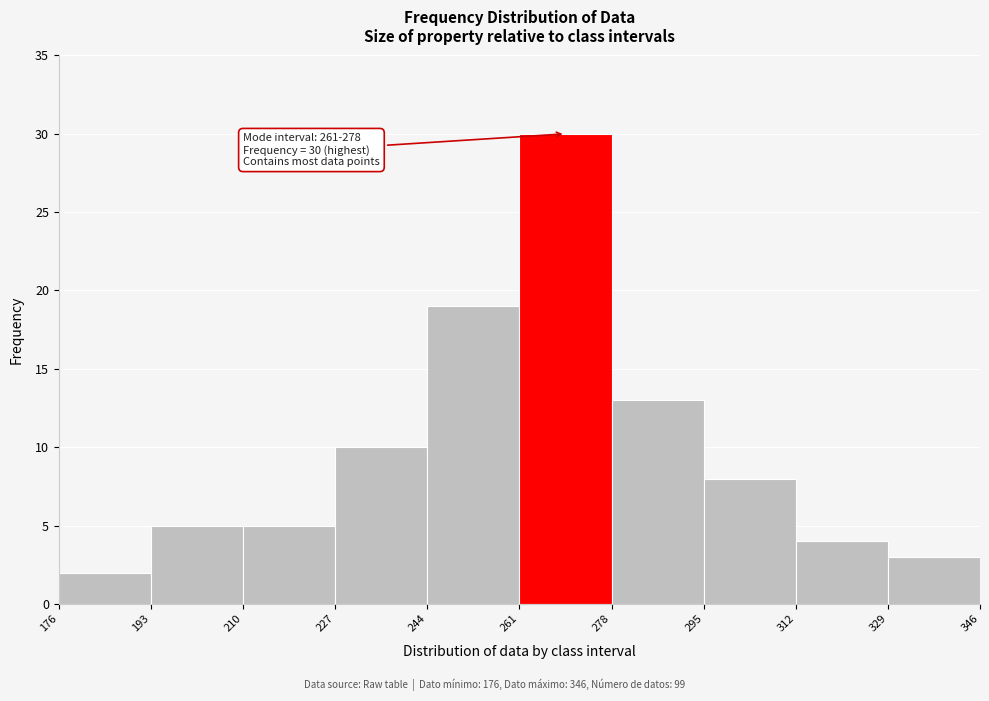

Over which range of the x-axis is the bar tallest?

261 to 278